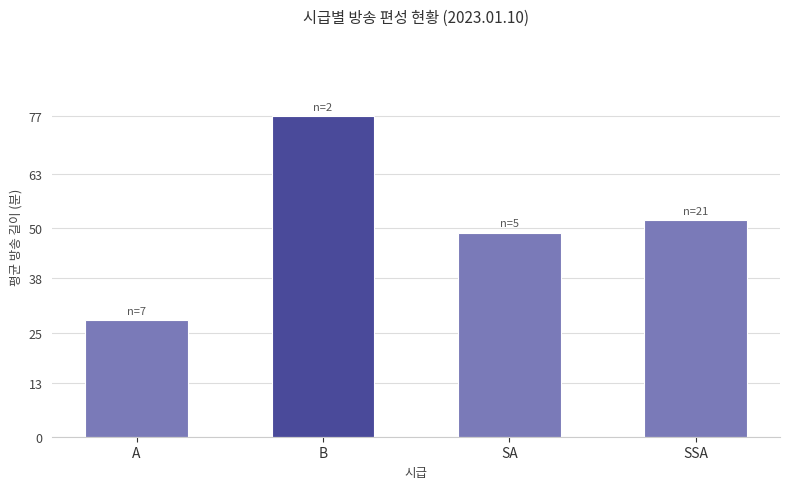

Rank the categories by value from highest to lowest.

B, SSA, SA, A